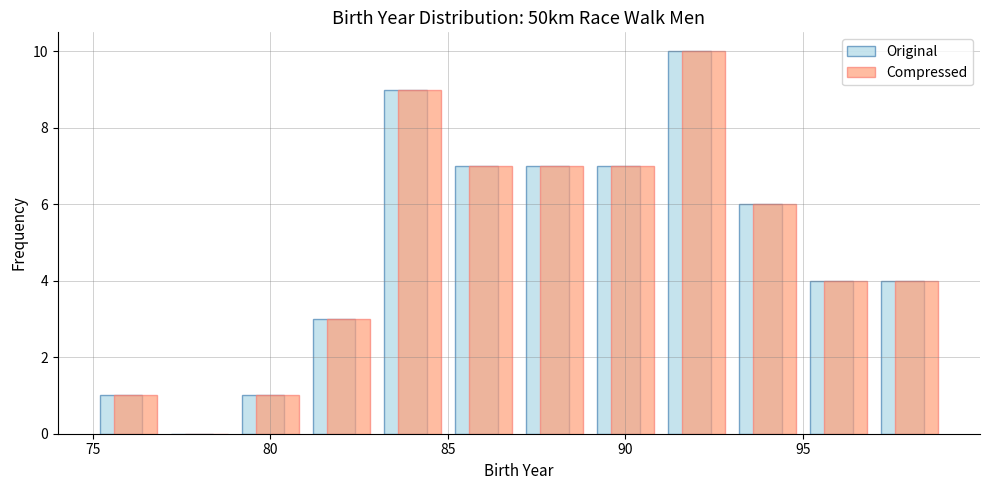

Reading left to right, list every range on the x-axis with the height of the bar of each series over it. The values are not printed on the chart, so give them approximately, as read against the axis.

75 to 77: Original=1	Compressed=1
77 to 79: Original=0	Compressed=0
79 to 81: Original=1	Compressed=1
81 to 83: Original=3	Compressed=3
83 to 85: Original=9	Compressed=9
85 to 87: Original=7	Compressed=7
87 to 89: Original=7	Compressed=7
89 to 91: Original=7	Compressed=7
91 to 93: Original=10	Compressed=10
93 to 95: Original=6	Compressed=6
95 to 97: Original=4	Compressed=4
97 to 99: Original=4	Compressed=4